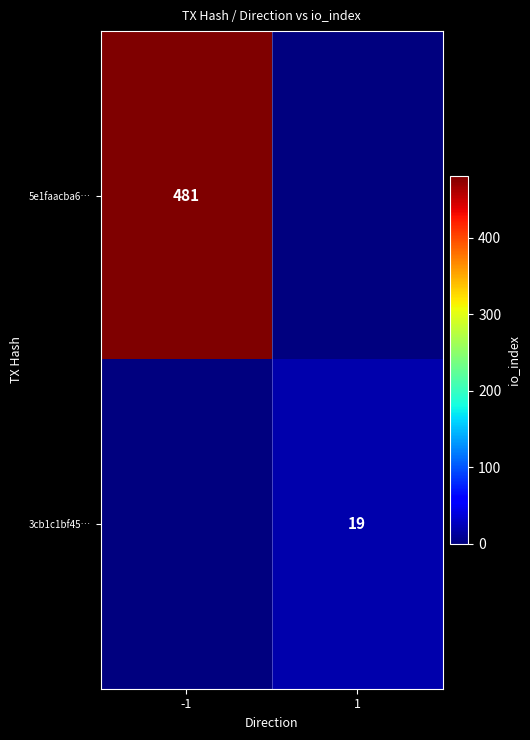

Count the number of categories in the chart.

2